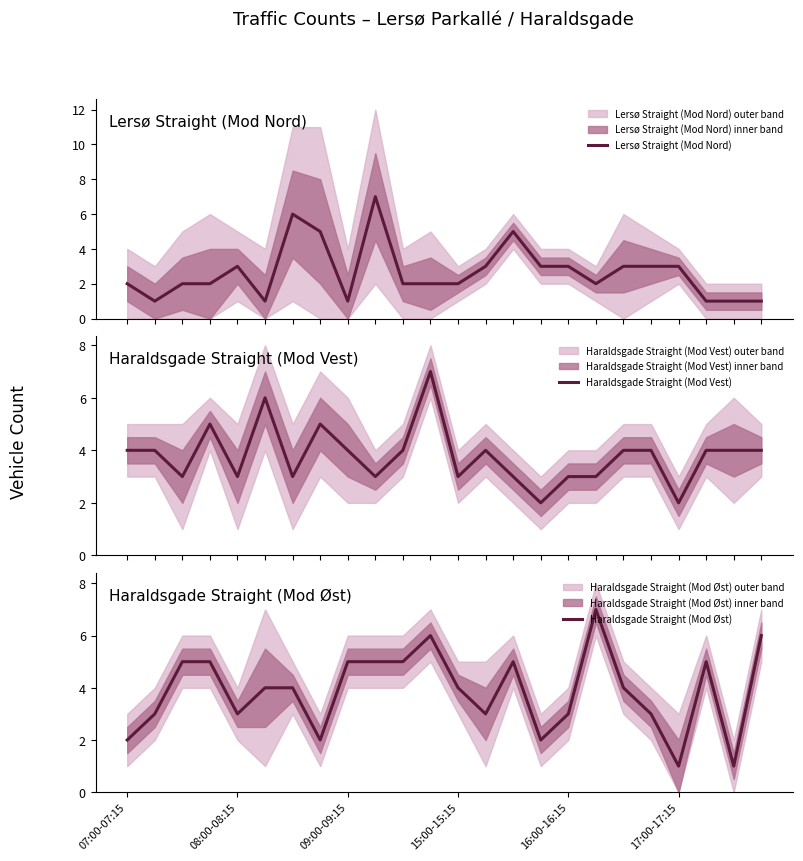

What is the value of the Lersø Straight (Mod Nord) point at the 5th from the left?

3